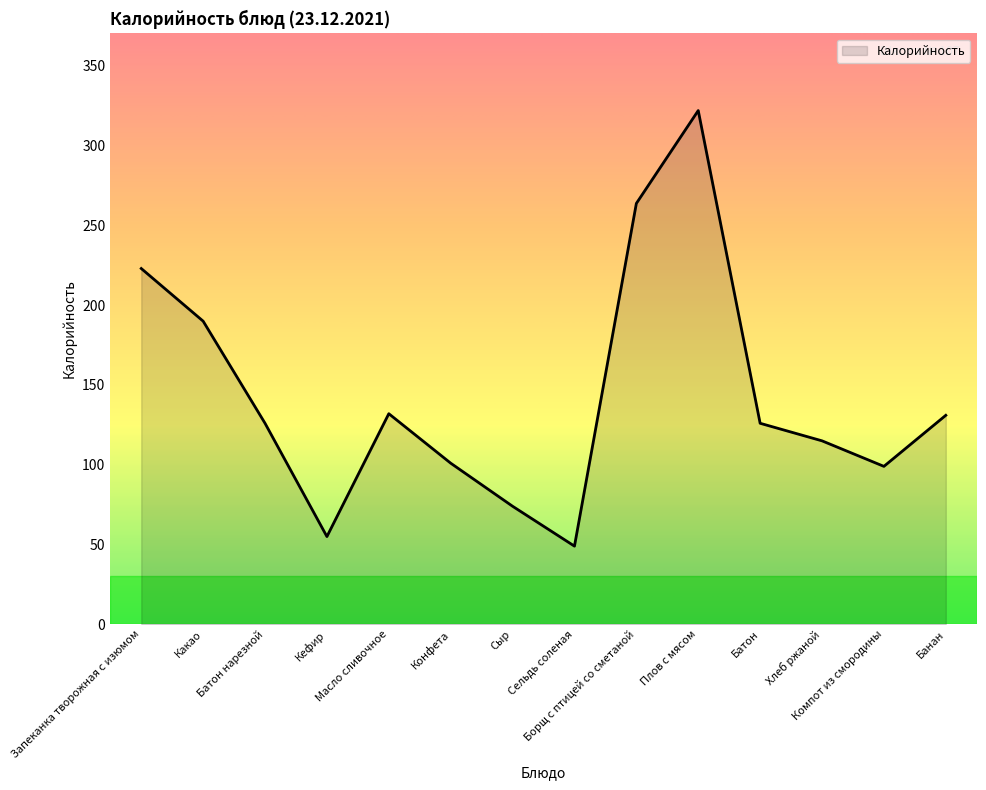

What is the minimum value shown in the chart?

49.0